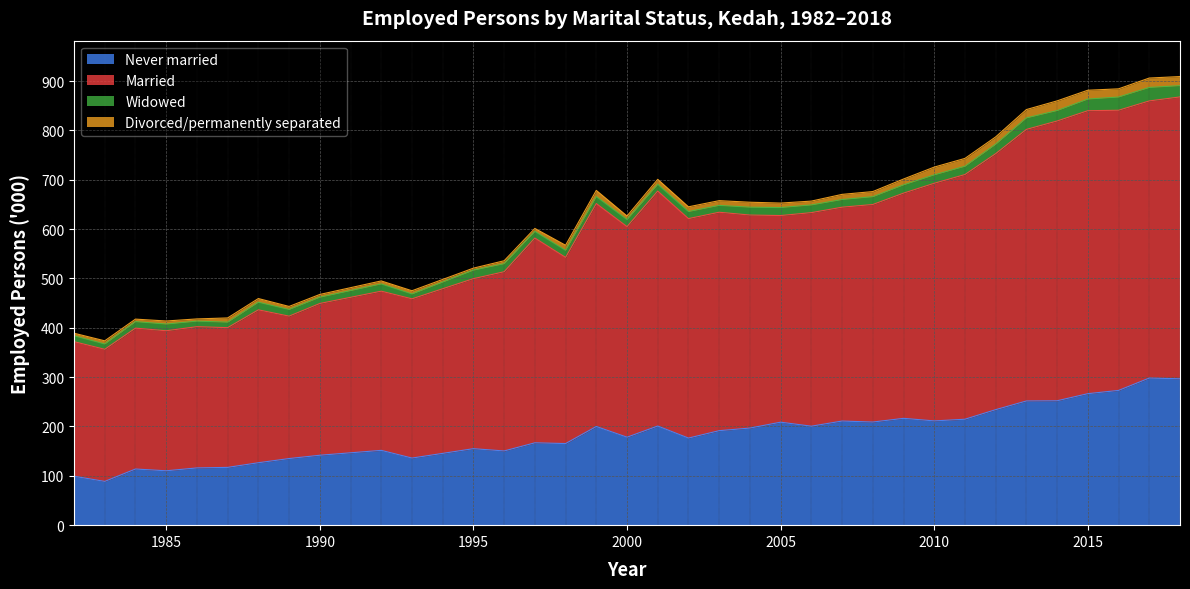

What is the maximum value for Never married?

298.1